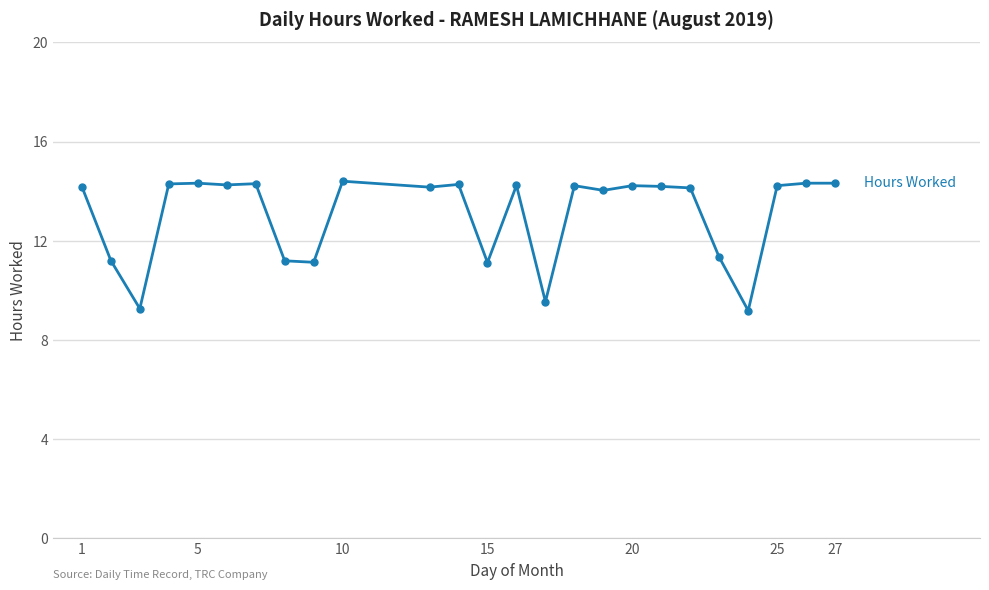

What is the value of the 22nd point from the left?

9.2